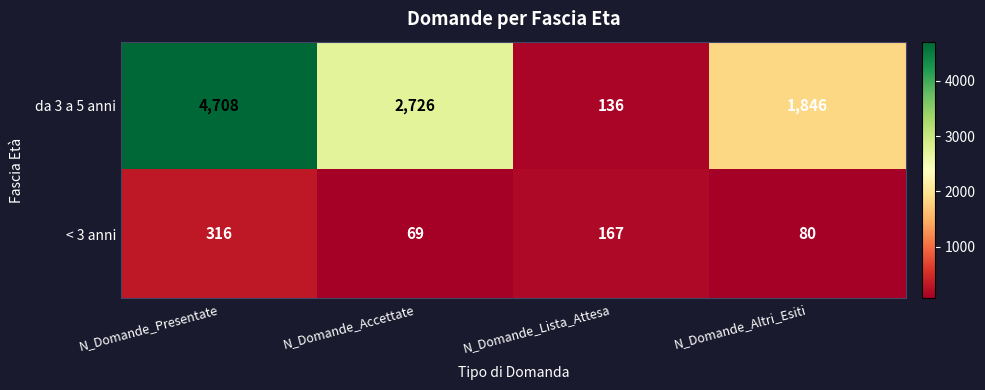

What is the spread (max minus min) of values at N_Domande_Altri_Esiti?

1766